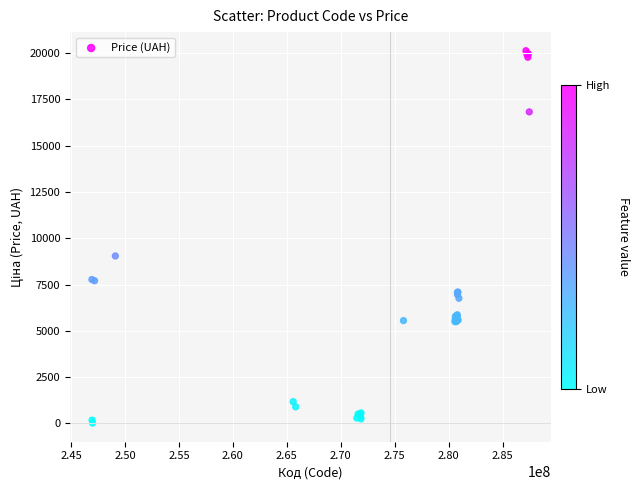

What Y value in the scatter plot is closest to 10072?

9044.5